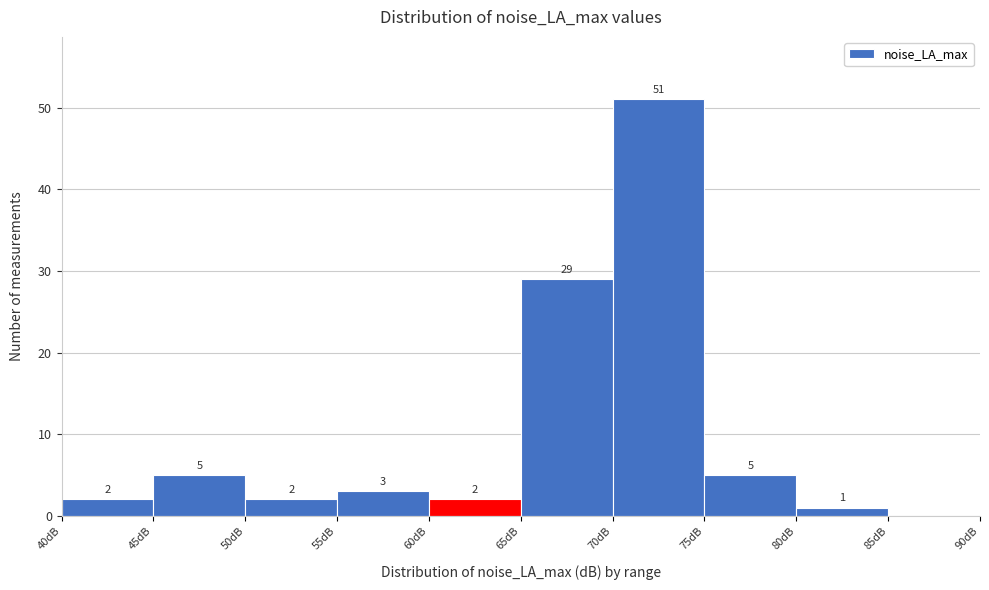

Over which range of the x-axis is the bar tallest?

70 to 75